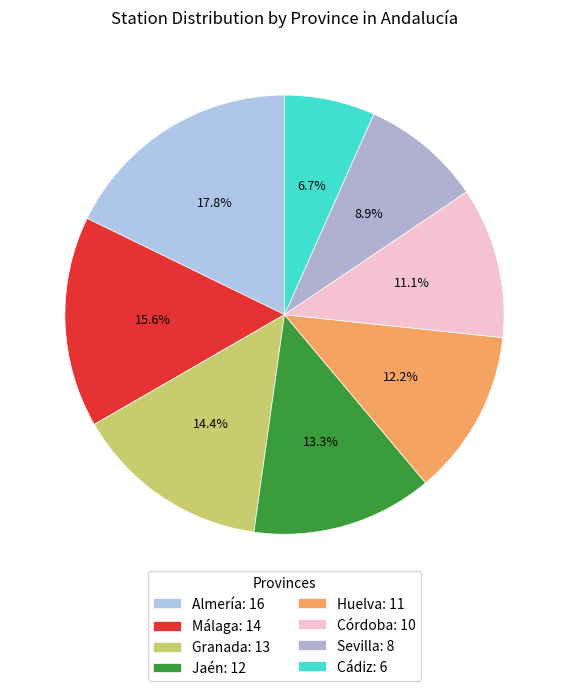

Does Málaga represent more than half of the total?

No